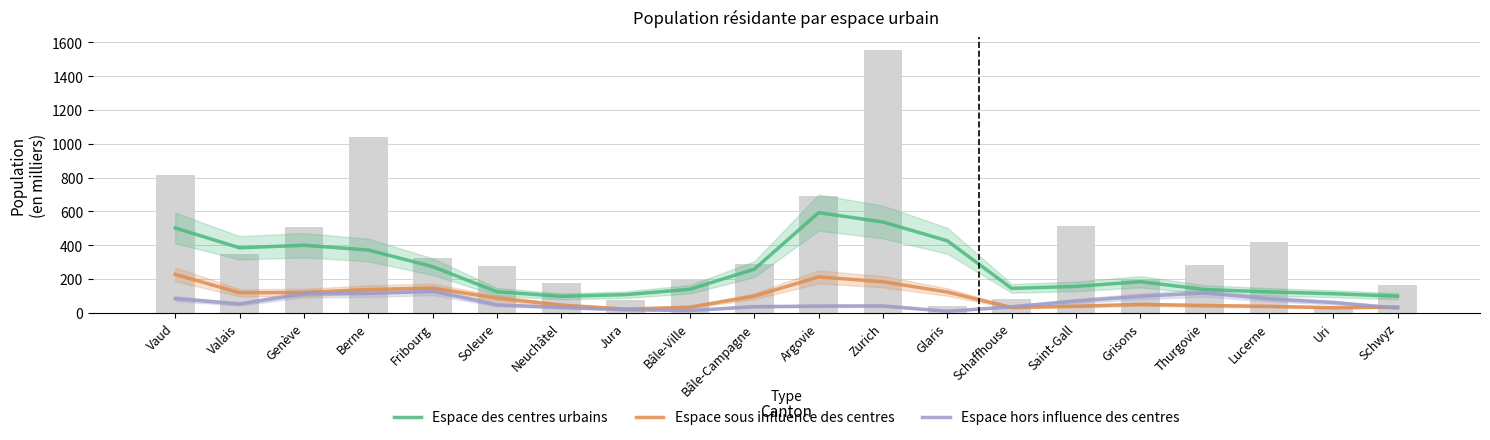

At Argovie, list the series in order from largest to smallest.

Espace des centres urbains, Espace sous influence des centres, Espace hors influence des centres